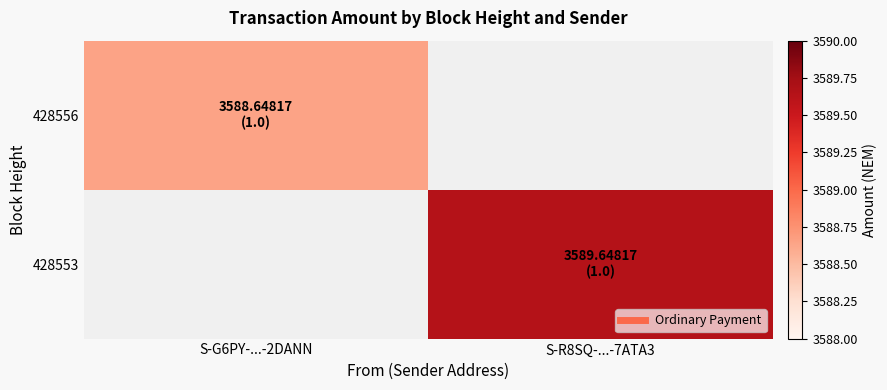

How many data points does each series have?

2